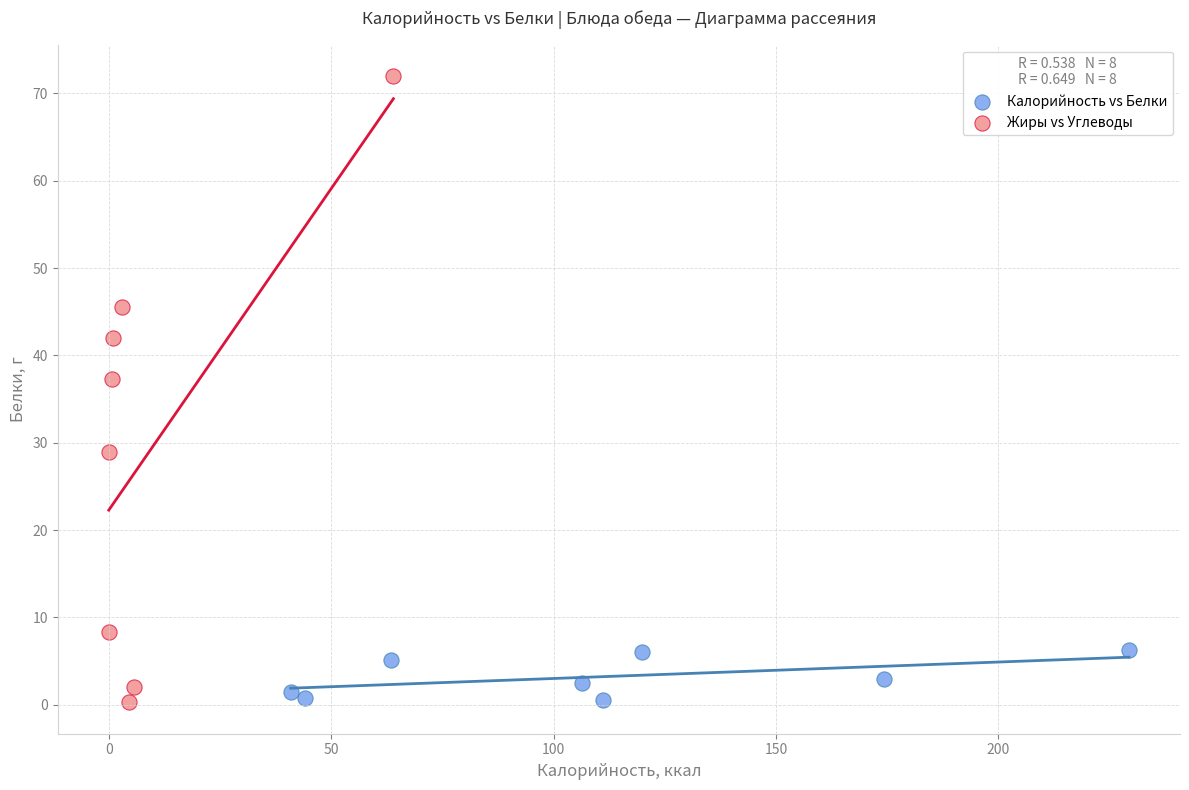

Which series reaches the maximum Y coordinate?

Жиры vs Углеводы